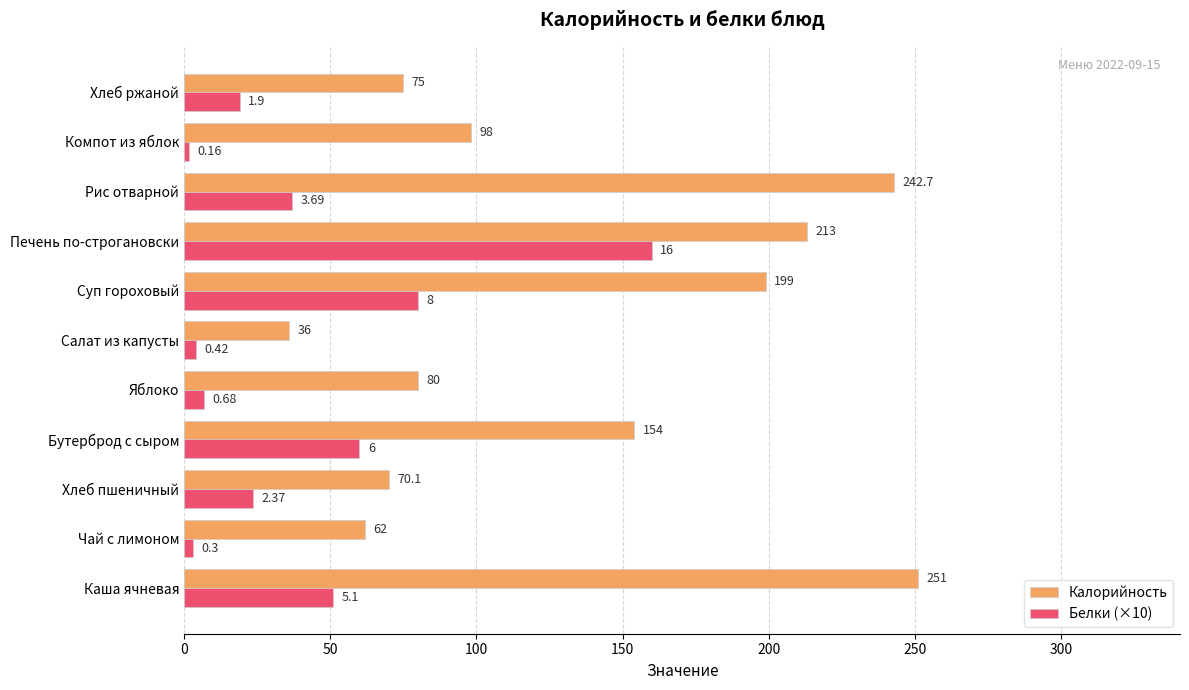

At which label does Белки (×10) reach its peak?

Печень по-строгановски